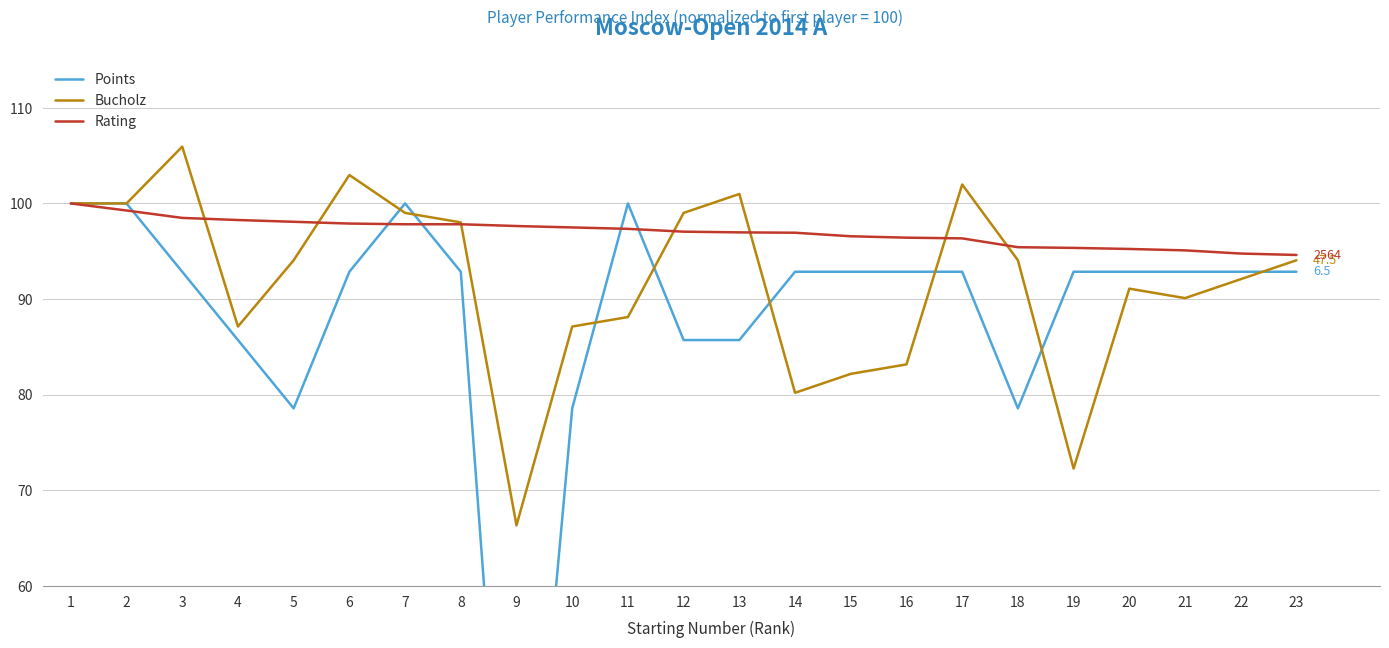

What is the greatest value displayed?

105.9